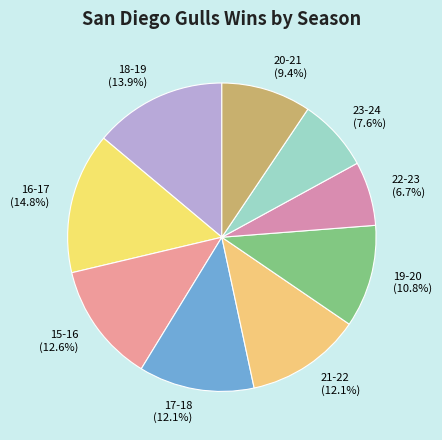

Is 15-16 the majority of the pie?

No